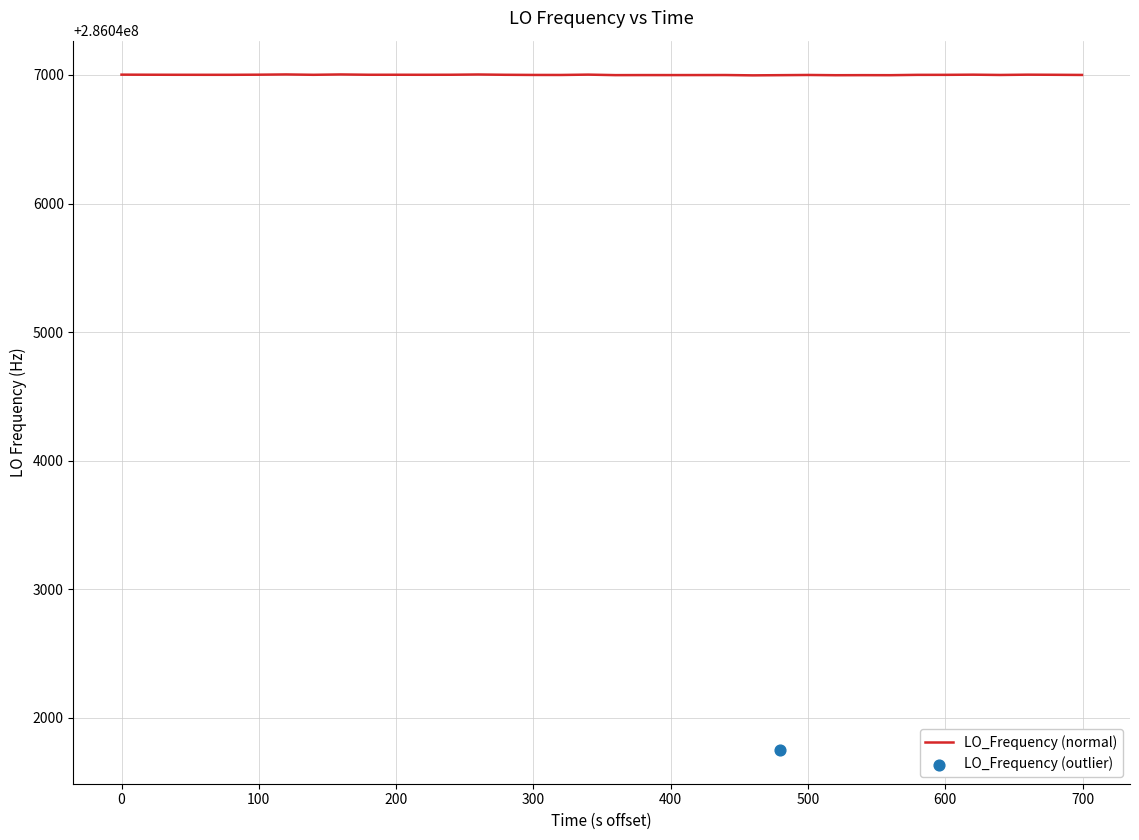

Which has a higher value, 18 or 30?

18